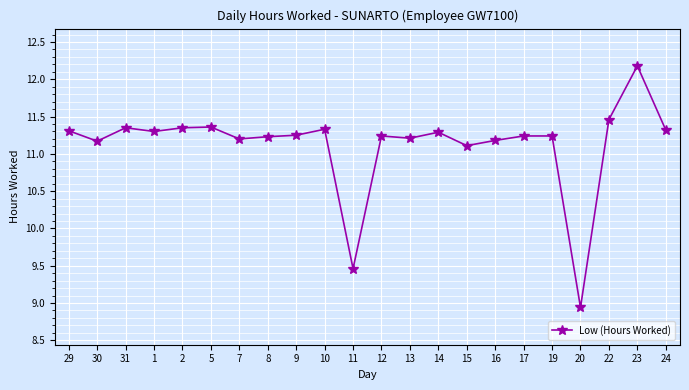

Count the number of data series in this chart.

1